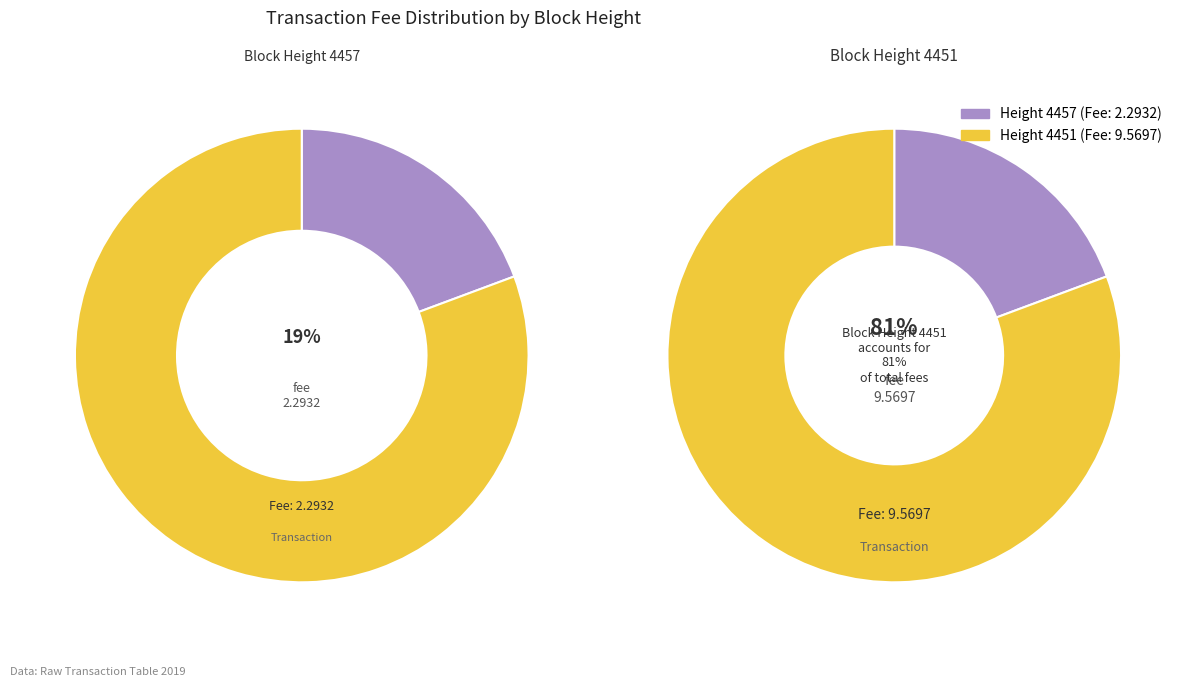

What percentage do 4457 and 4451 together represent?

100.0%